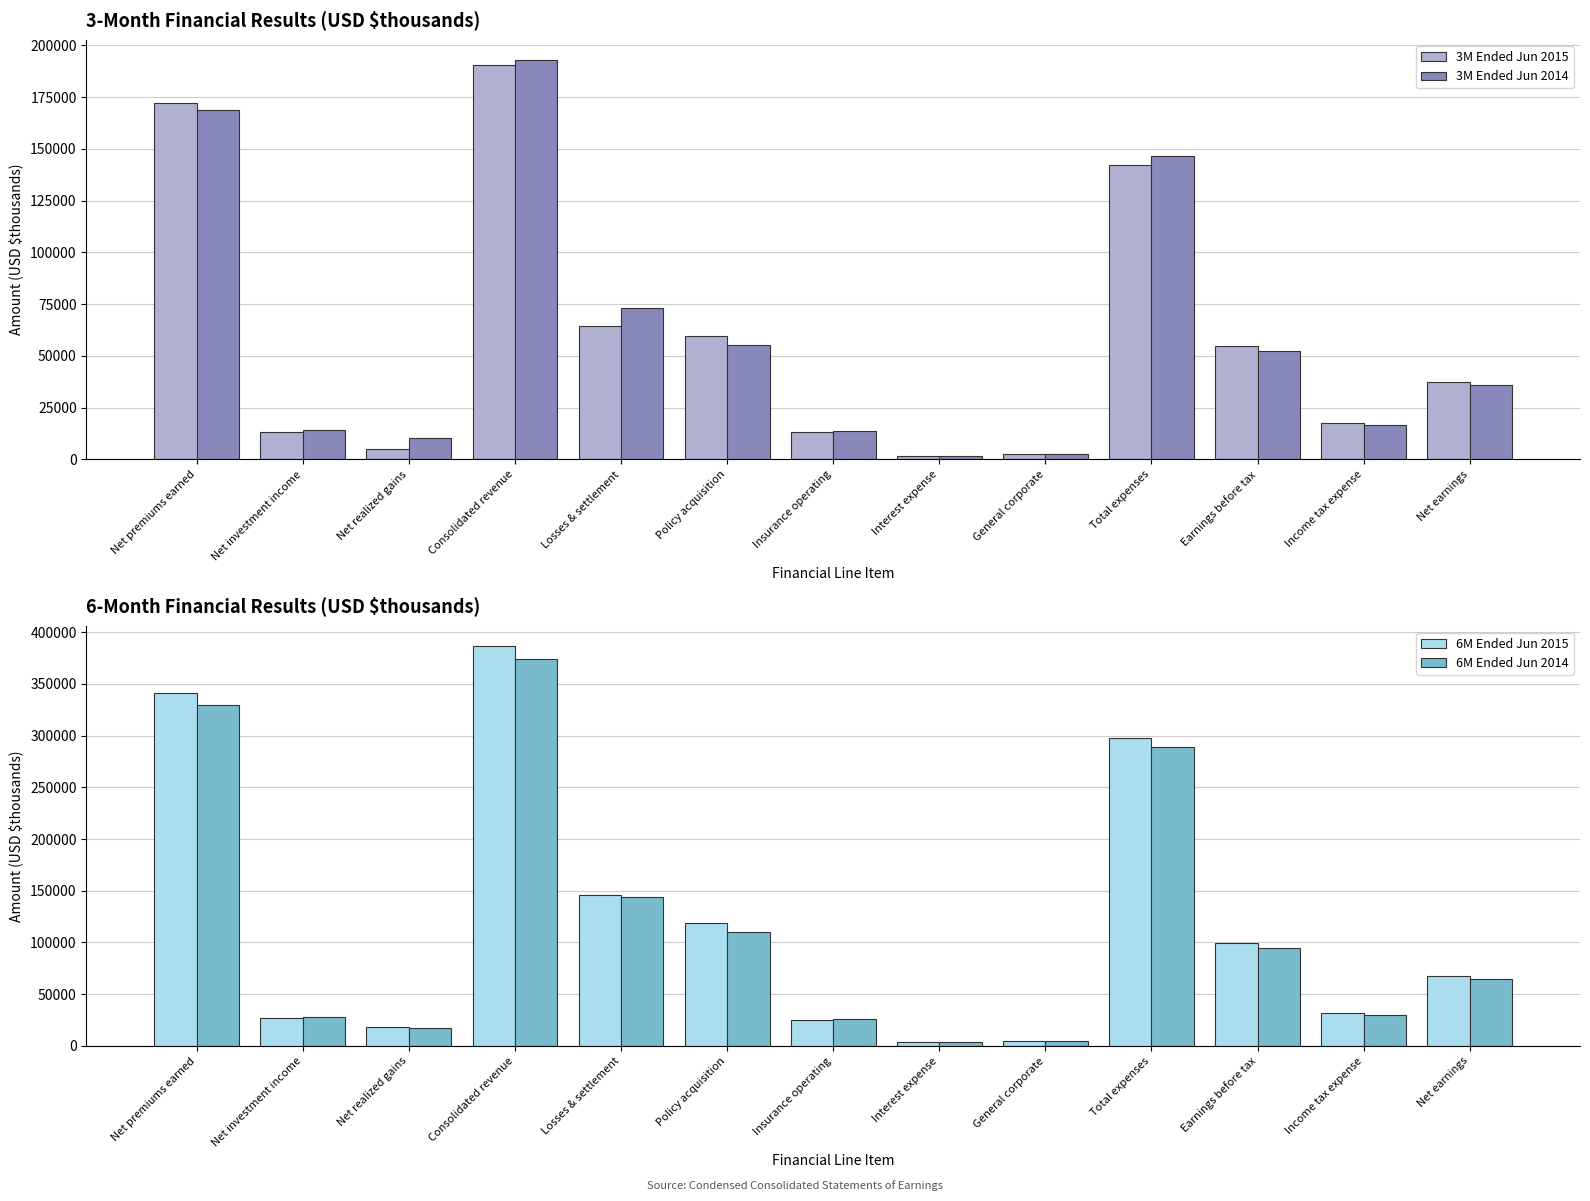

What is the label of the 2nd bar from the left?

Net investment income